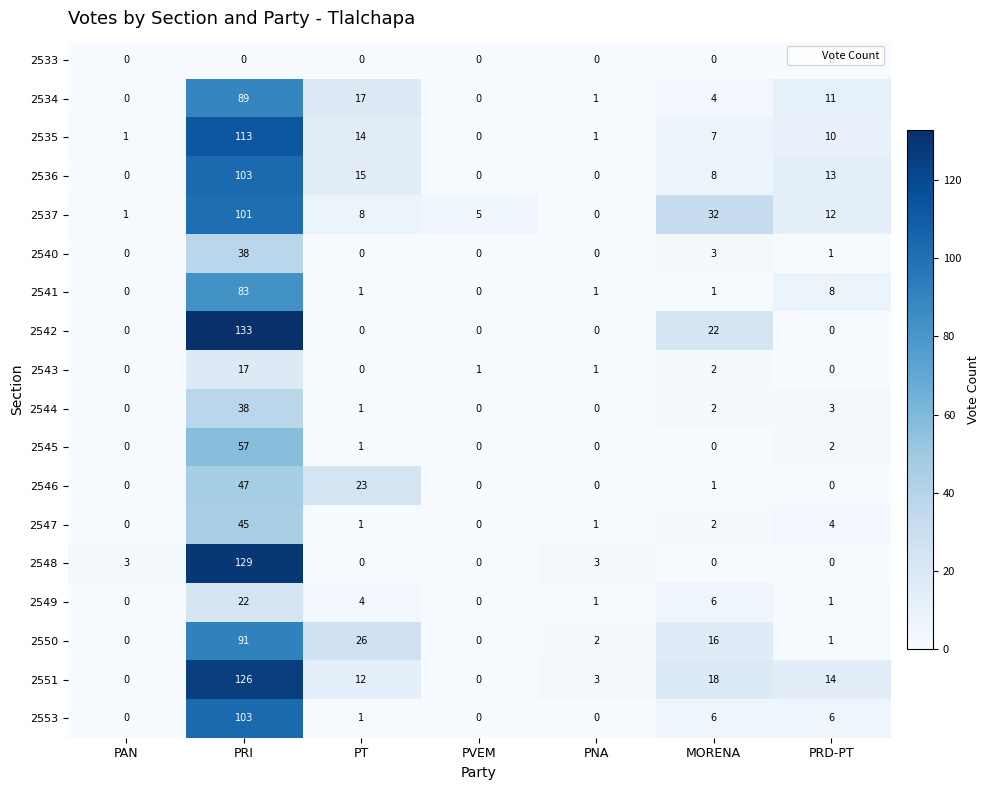

What is the maximum value shown in the chart?

133